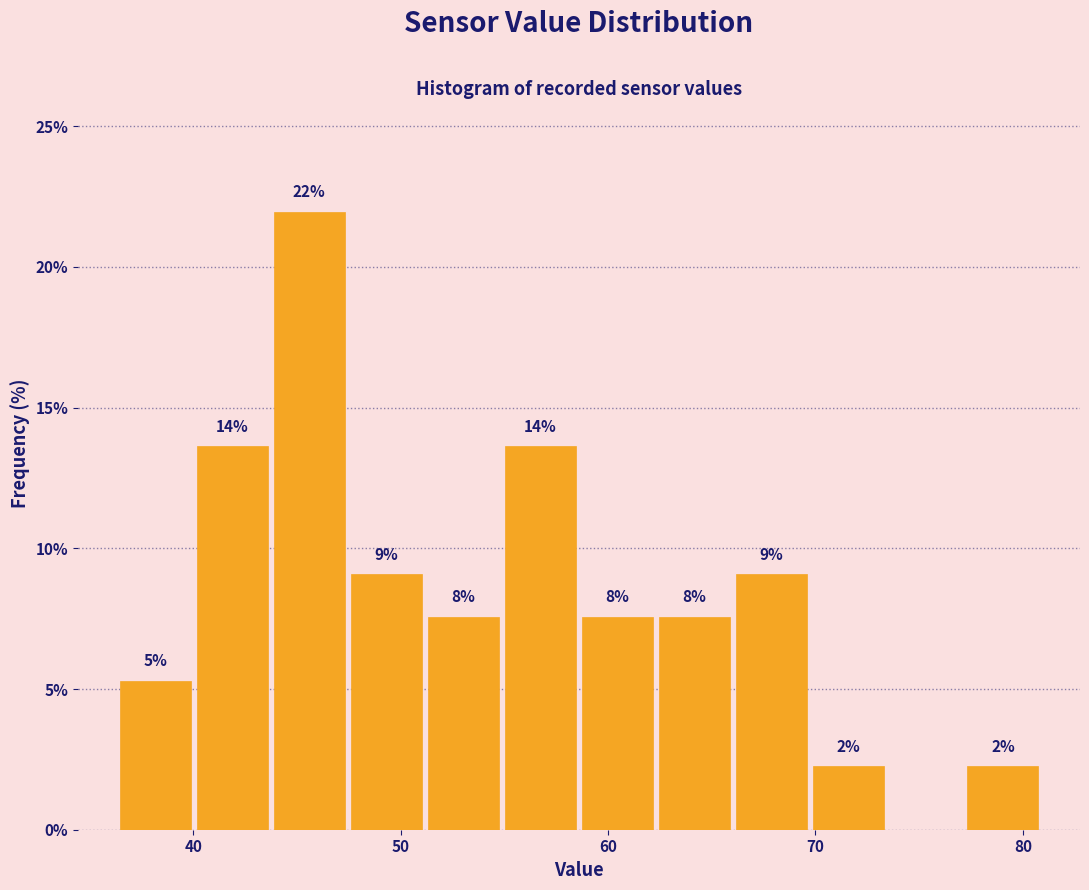

Read against the x-axis, roughly where is the centre of the tallest bar?

46